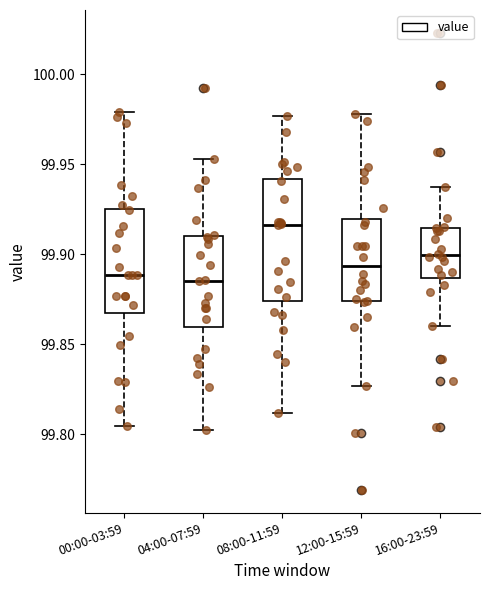

Reading left to right, read every box against the y-axis: the position of its median line, the range the box covers, and the ends of its whiskers. The values are not printed on the chart, so give them approximately, as read against the axis.

00:00-03:59: median 99.890, box 99.870 to 99.925, whiskers 99.805 to 99.980
04:00-07:59: median 99.885, box 99.860 to 99.910, whiskers 99.800 to 99.955
08:00-11:59: median 99.915, box 99.875 to 99.940, whiskers 99.810 to 99.975
12:00-15:59: median 99.895, box 99.875 to 99.920, whiskers 99.825 to 99.980
16:00-23:59: median 99.900, box 99.885 to 99.915, whiskers 99.860 to 99.940